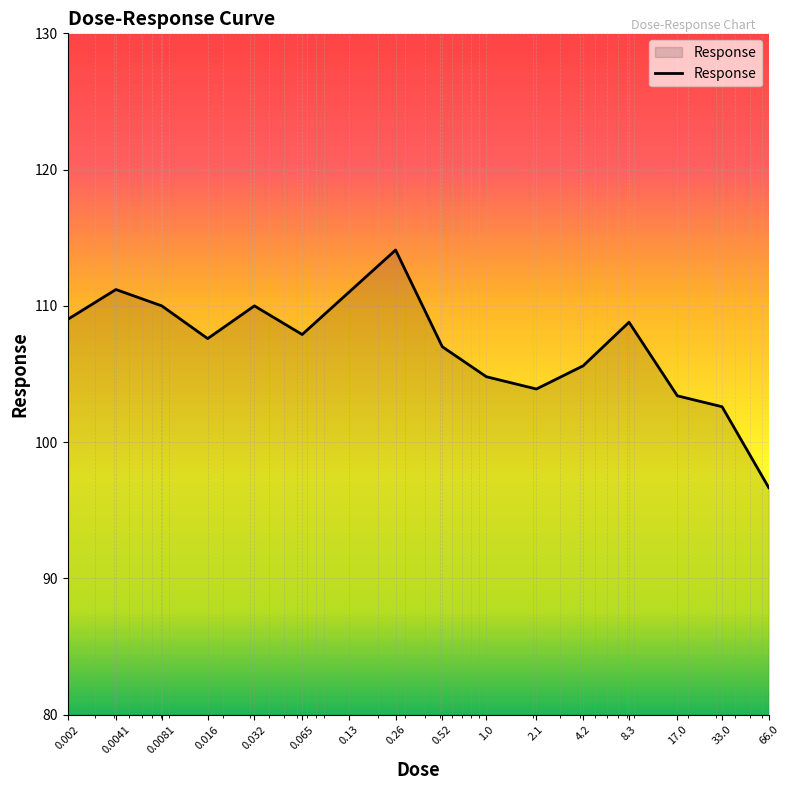

What is the difference between the maximum and minimum values?

17.4